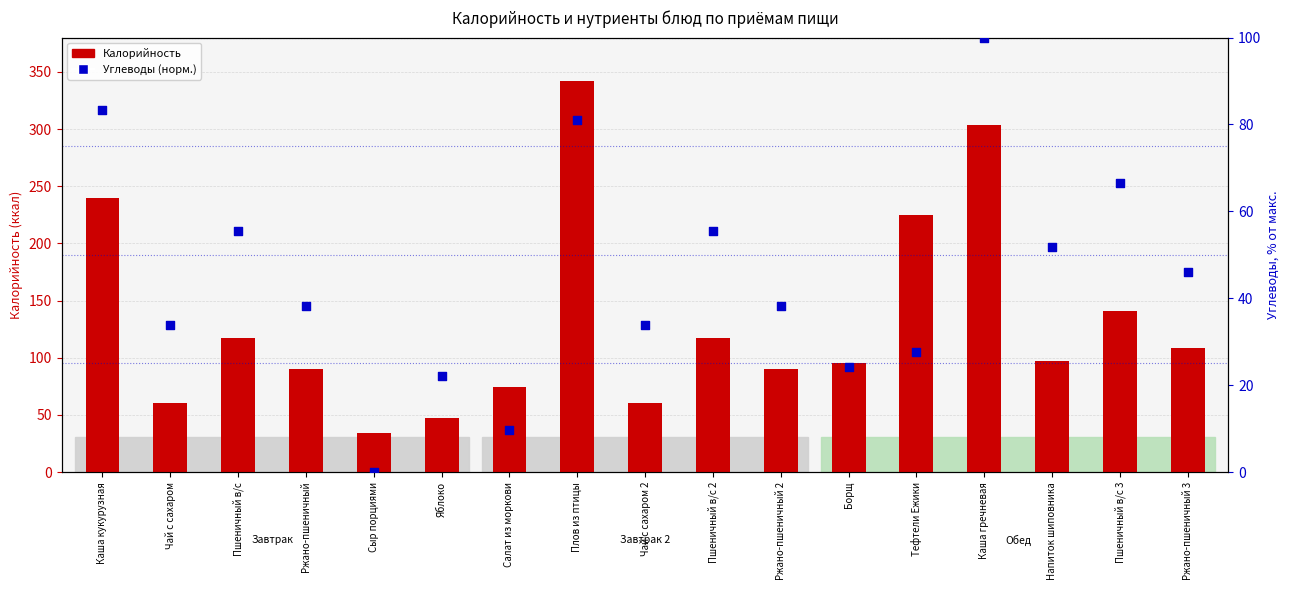

Which series has the largest total across all categories?

Калорийность